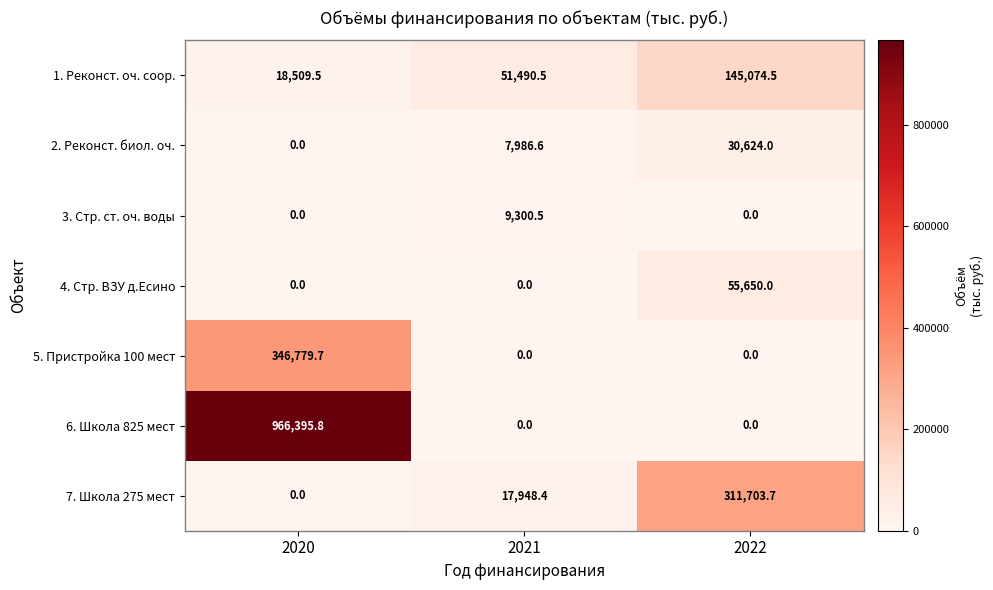

The value of 3. Стр. ст. оч. воды at 2020 is 0.0. True or false?

True